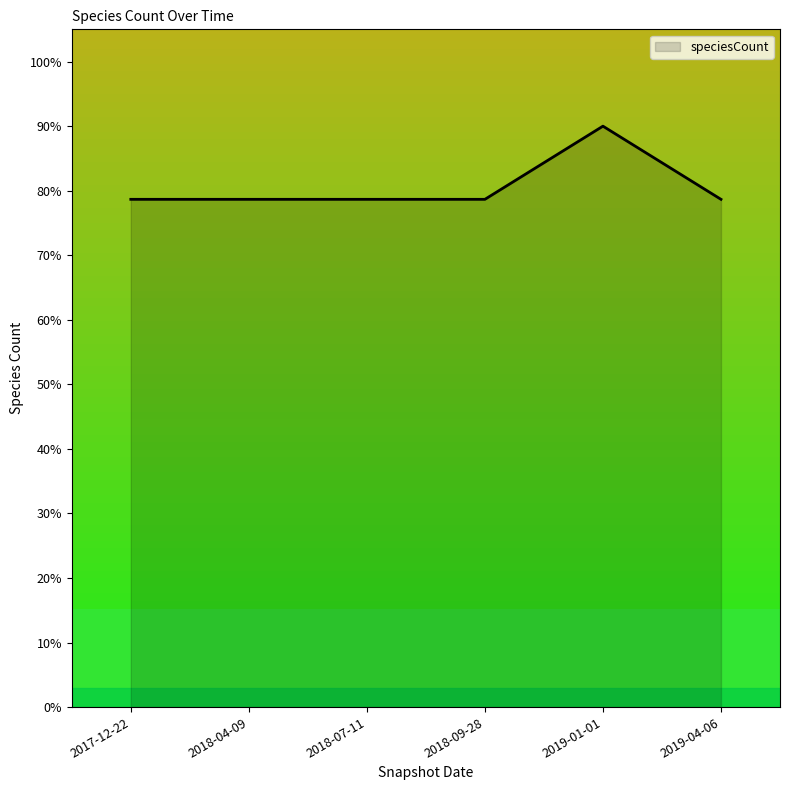

What is the difference between the maximum and minimum values?

11.3